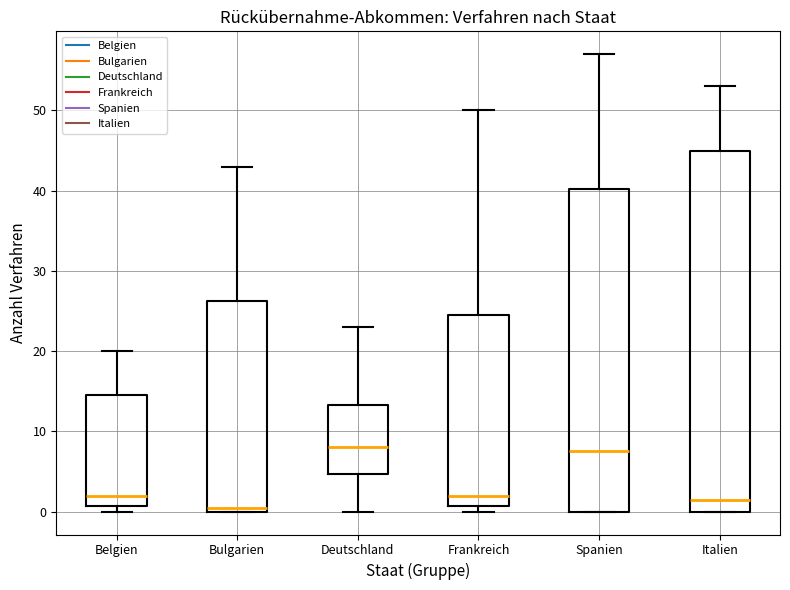

Reading left to right, read every box against the y-axis: the position of its median line, the range the box covers, and the ends of its whiskers. The values are not printed on the chart, so give them approximately, as read against the axis.

Belgien: median 2, box 1 to 15, whiskers 0 to 20
Bulgarien: median 1, box 0 to 26, whiskers 0 to 43
Deutschland: median 8, box 5 to 13, whiskers 0 to 23
Frankreich: median 2, box 1 to 25, whiskers 0 to 50
Spanien: median 8, box 0 to 40, whiskers 0 to 57
Italien: median 2, box 0 to 45, whiskers 0 to 53